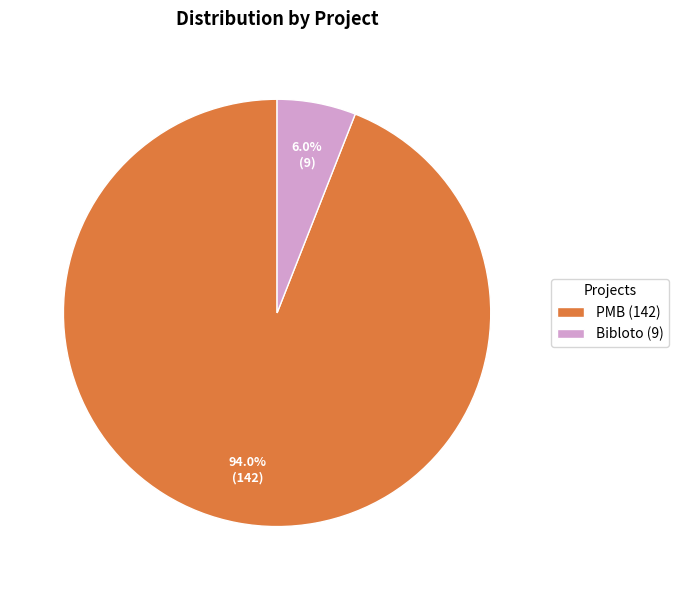

Approximately how many times larger is the value at Bibloto compared to PMB?

0.1